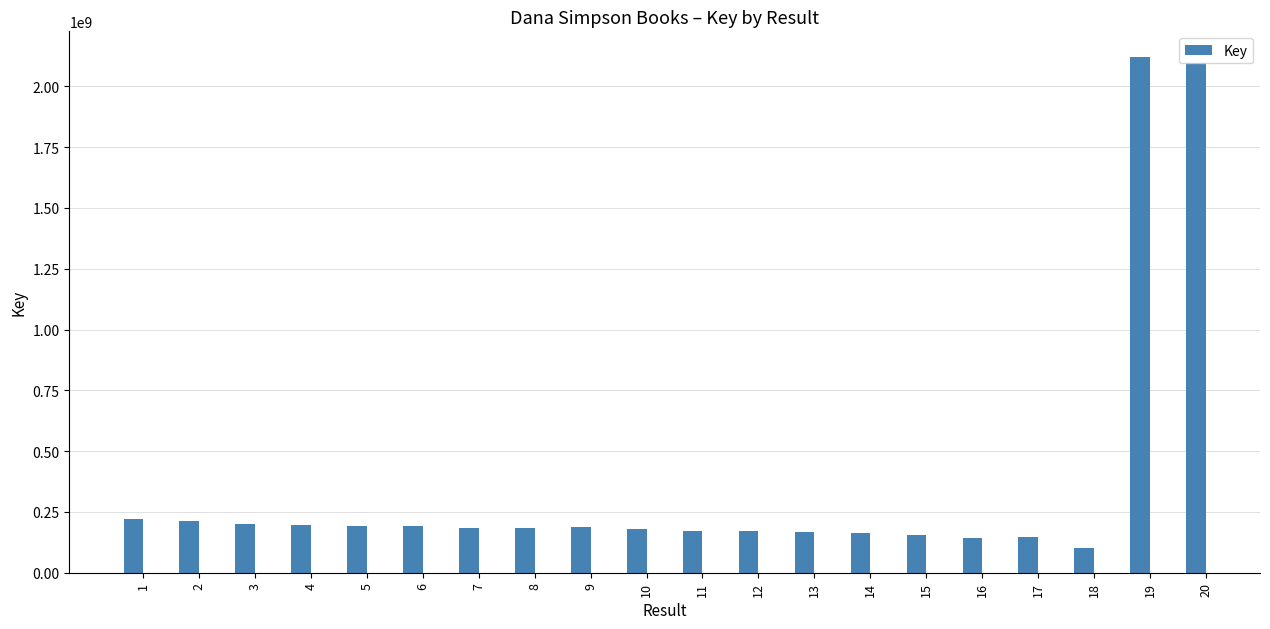

Is it true that the value at 2 is 212466529?

True